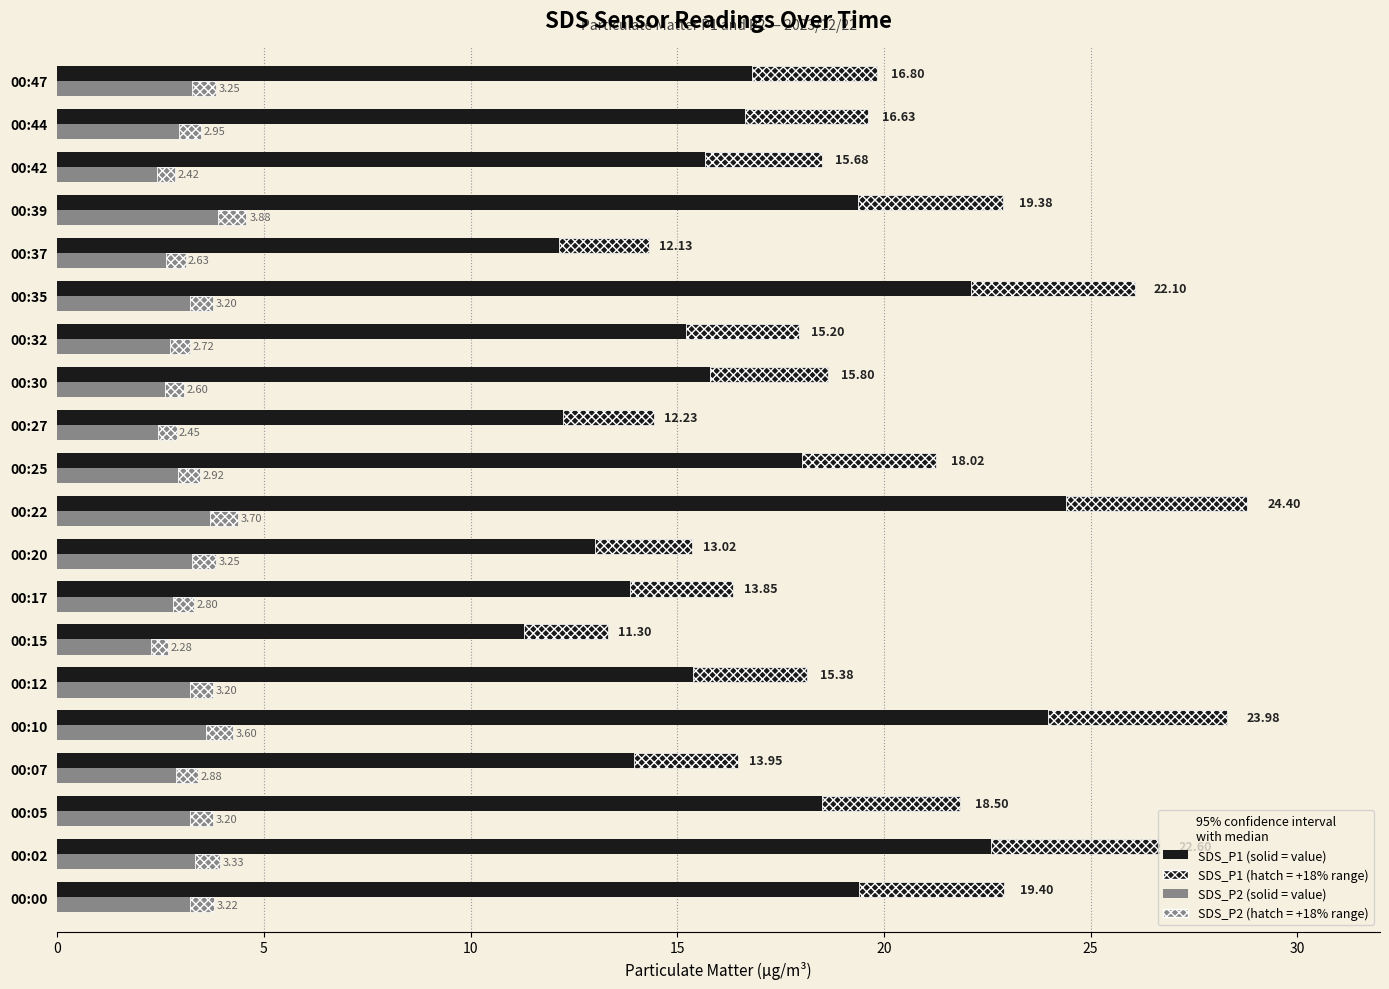

Which series has the largest range (max minus min)?

SDS_P1